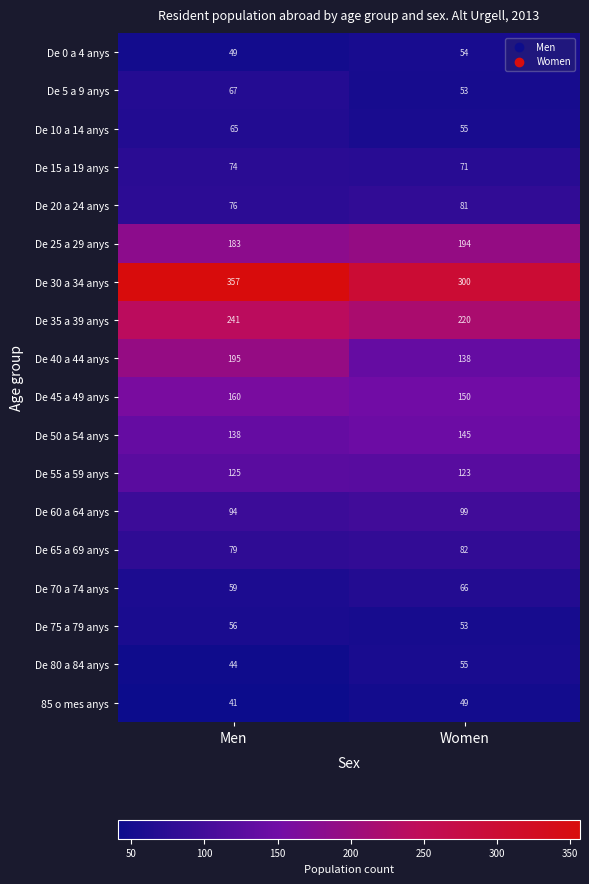

What is the spread (max minus min) of values at Men?

316